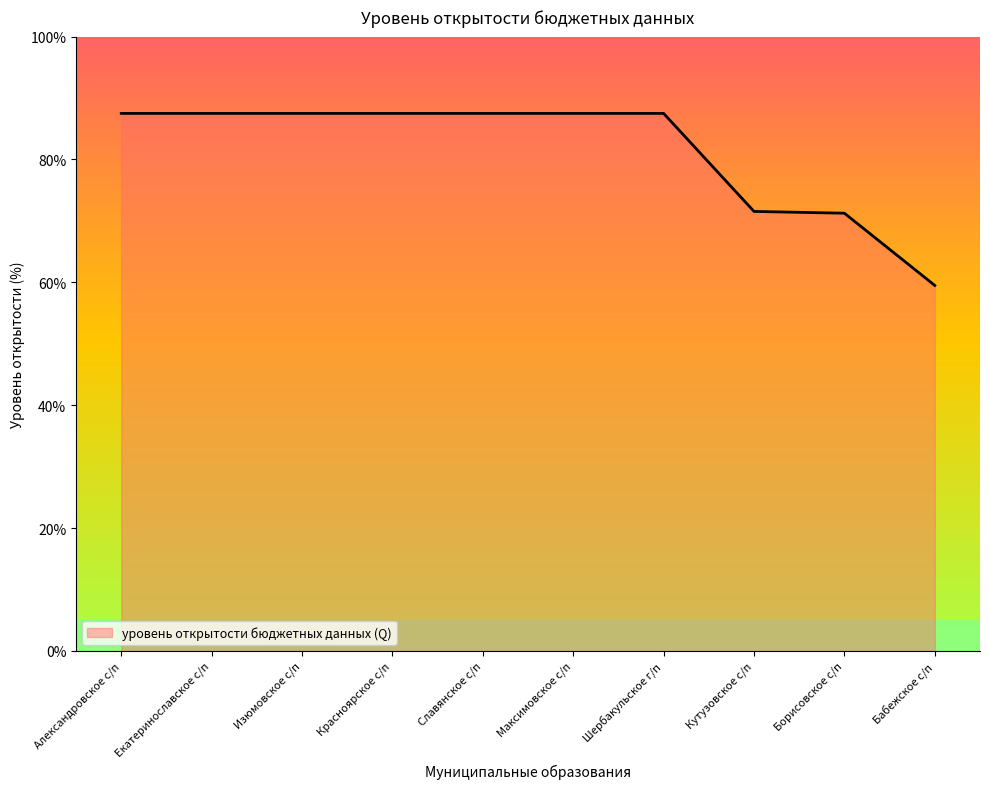

Count the number of data series in this chart.

1